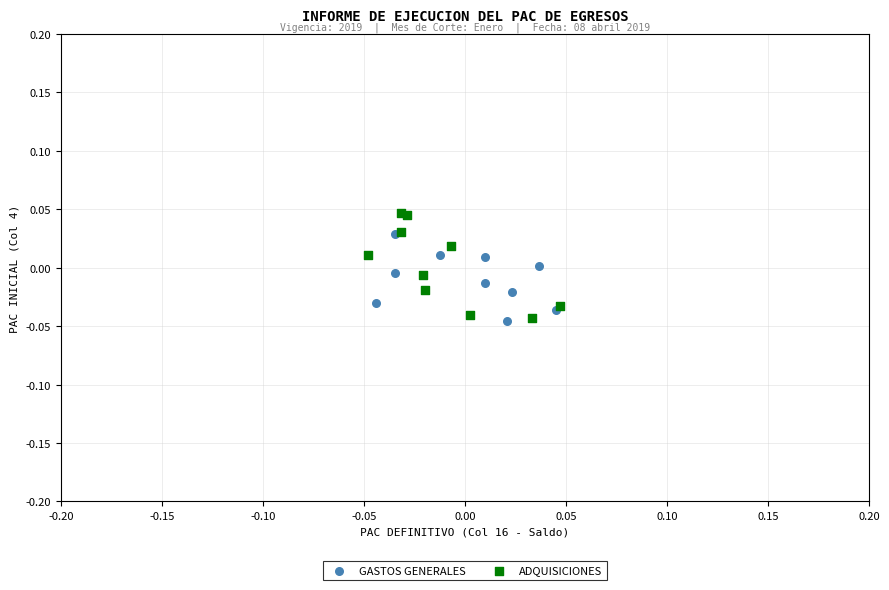

Which series has the largest Y range (max minus min)?

ADQUISICIONES